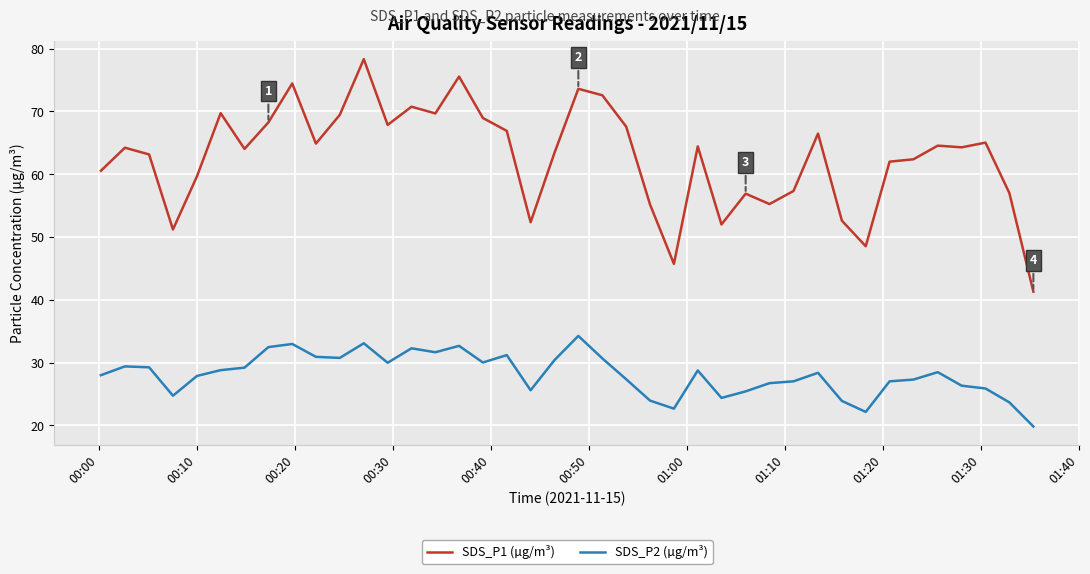

What is the smallest value displayed?

19.8